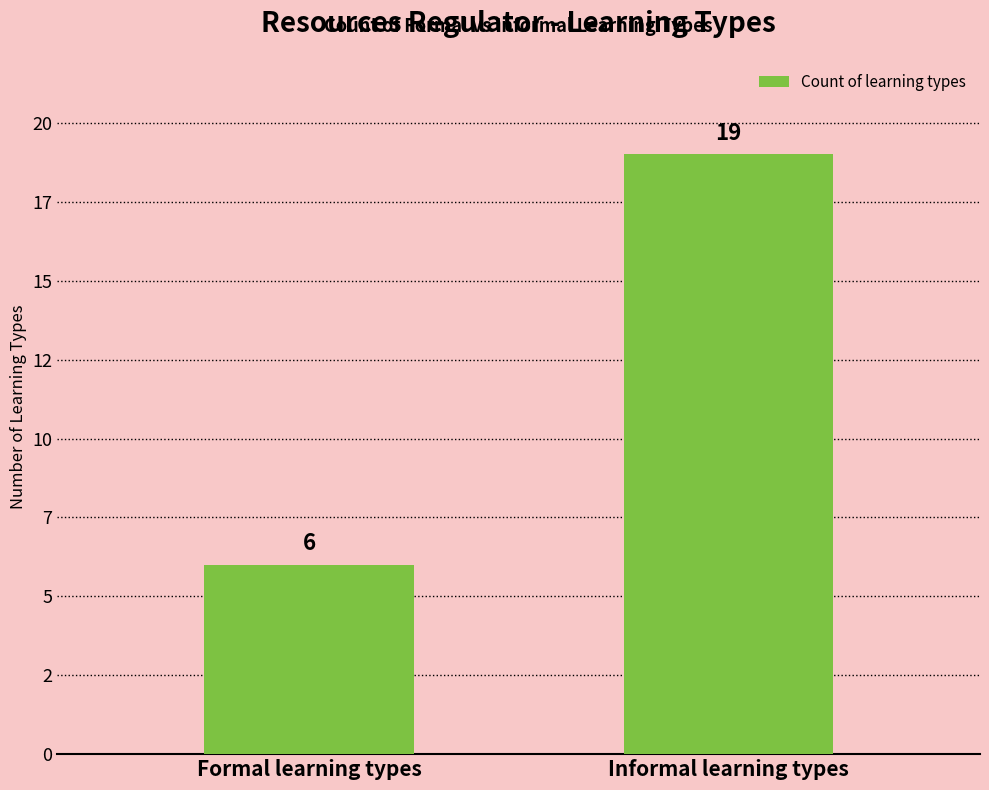

What is the average value?

12